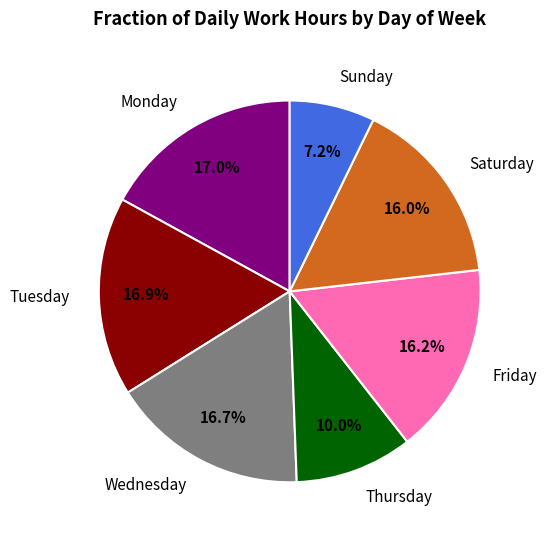

Between Thursday and Tuesday, which is larger?

Tuesday